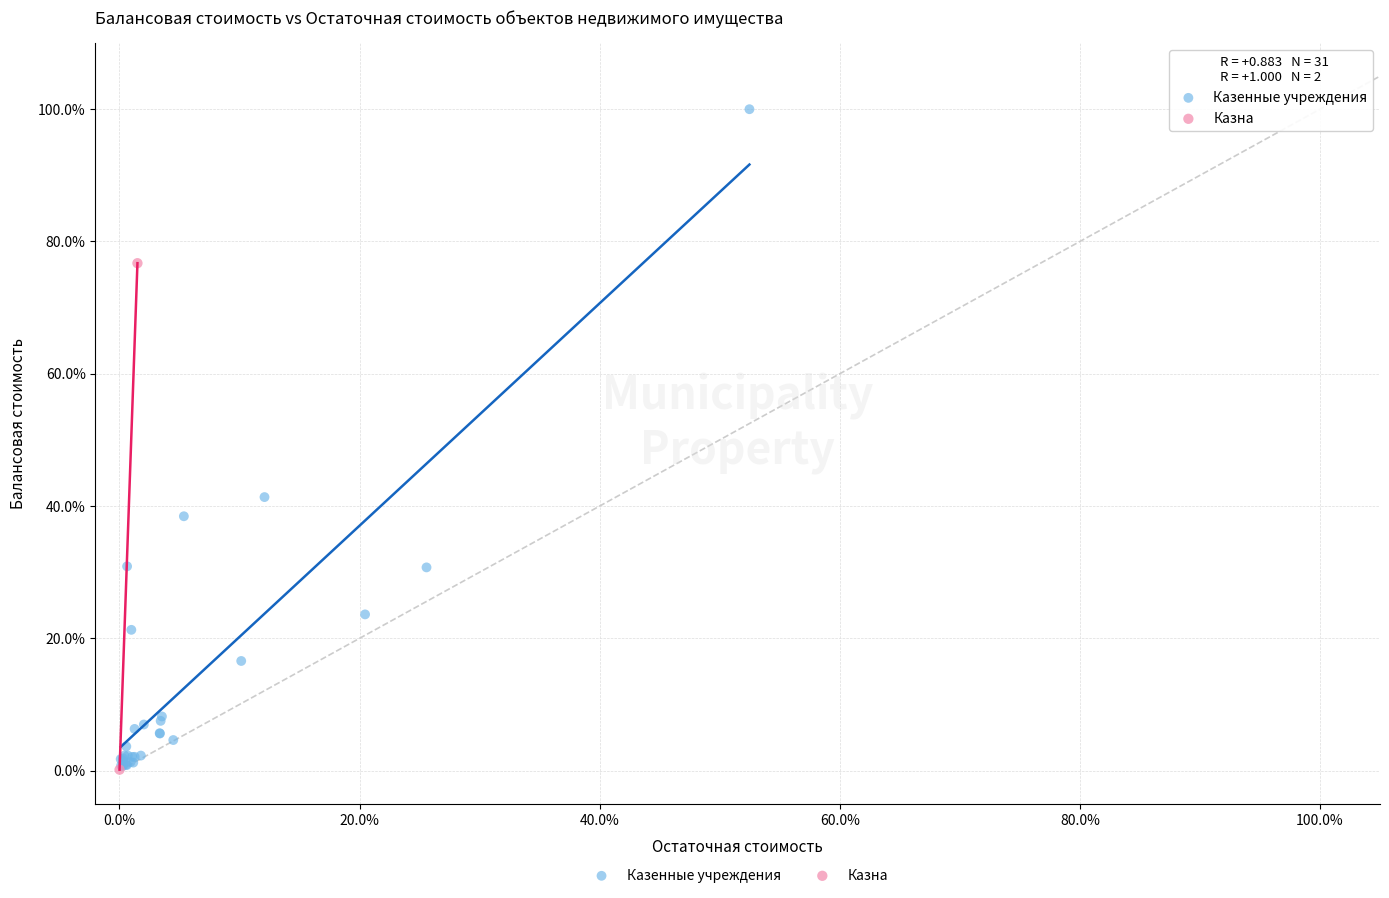

What are all the series names shown in the legend?

Казенные учреждения, Казна